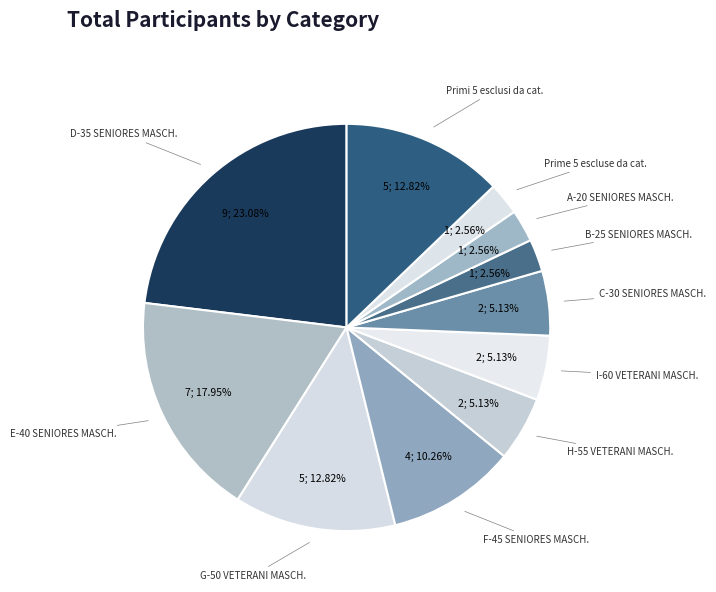

To the nearest percent, what is the combined percentage of H-55 VETERANI MASCH. and I-60 VETERANI MASCH.?

10%